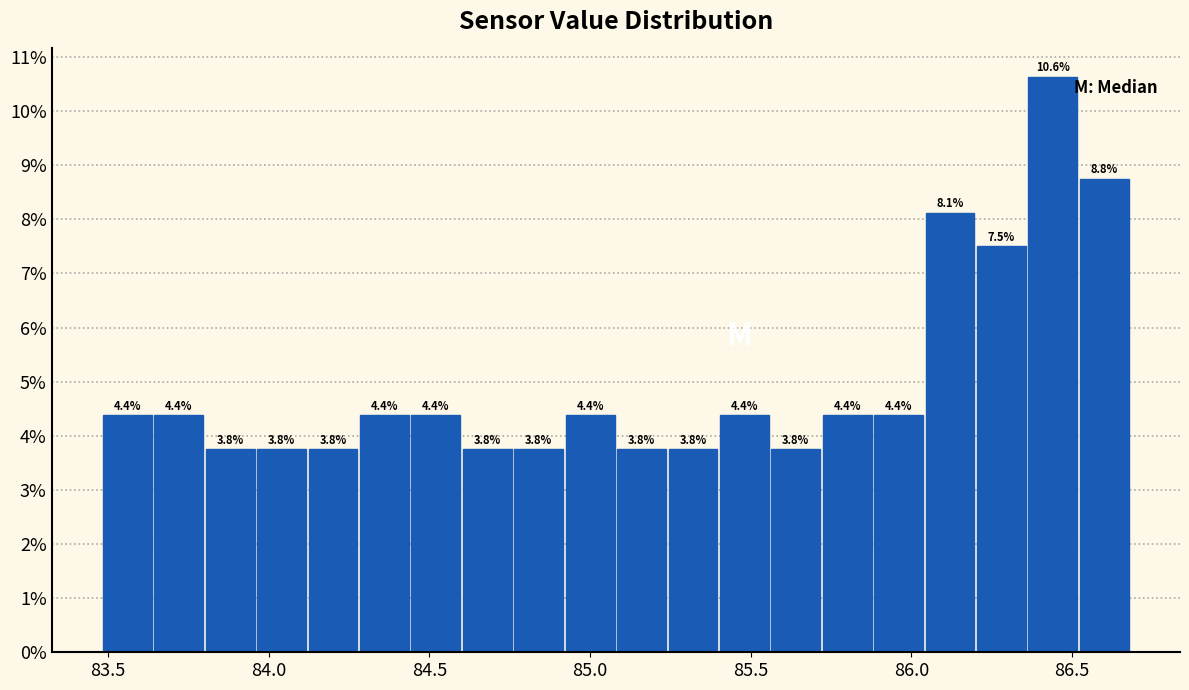

Read against the x-axis, roughly where is the centre of the tallest bar?

86.45